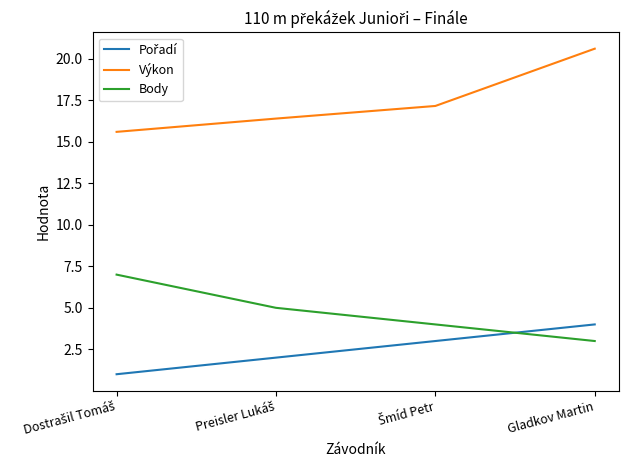

What is the difference between the maximum and second lowest values in the Výkon series?

4.2